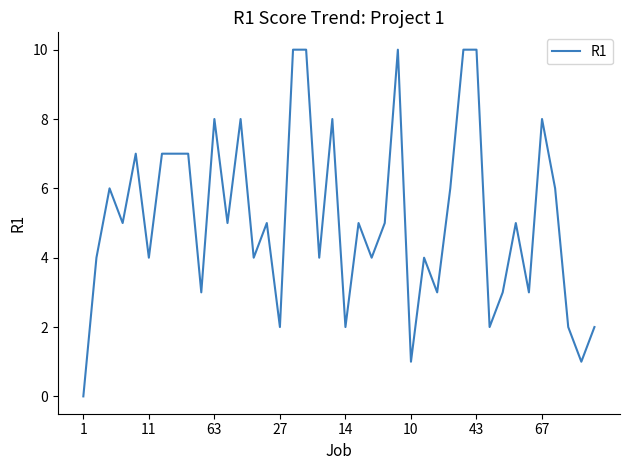

What is the greatest value displayed?

10